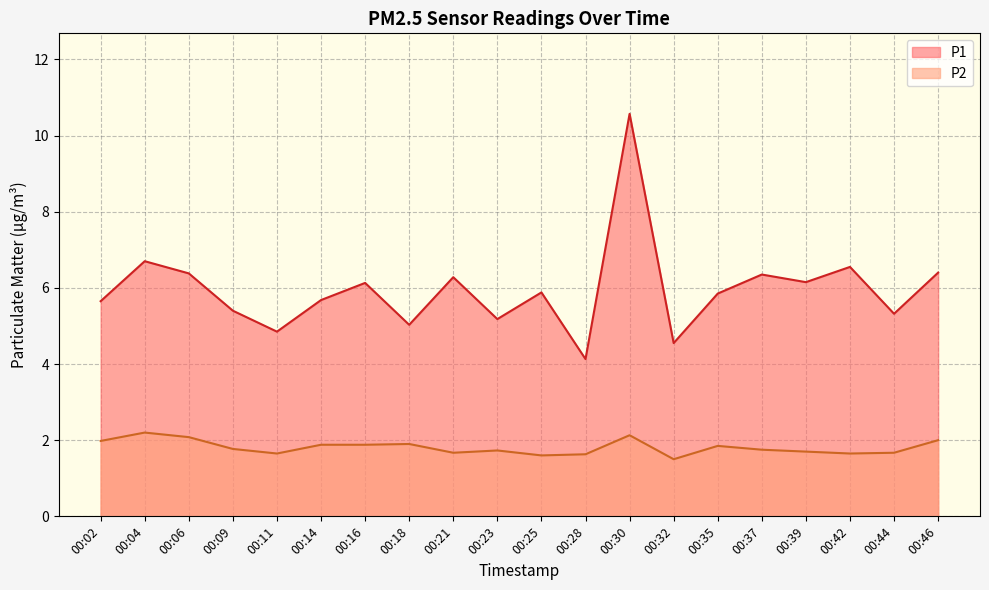

At which label does P1 first exceed 5?

00:02